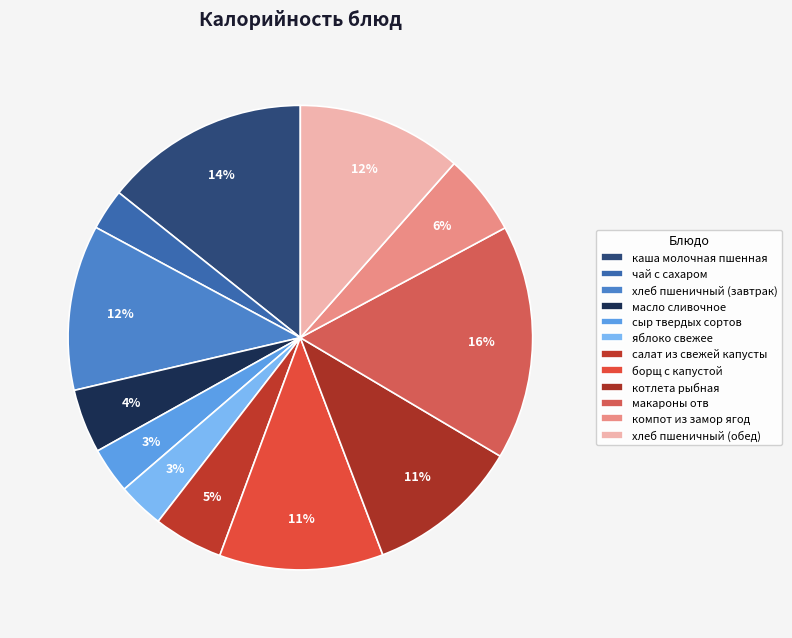

How many segments does this pie chart have?

12